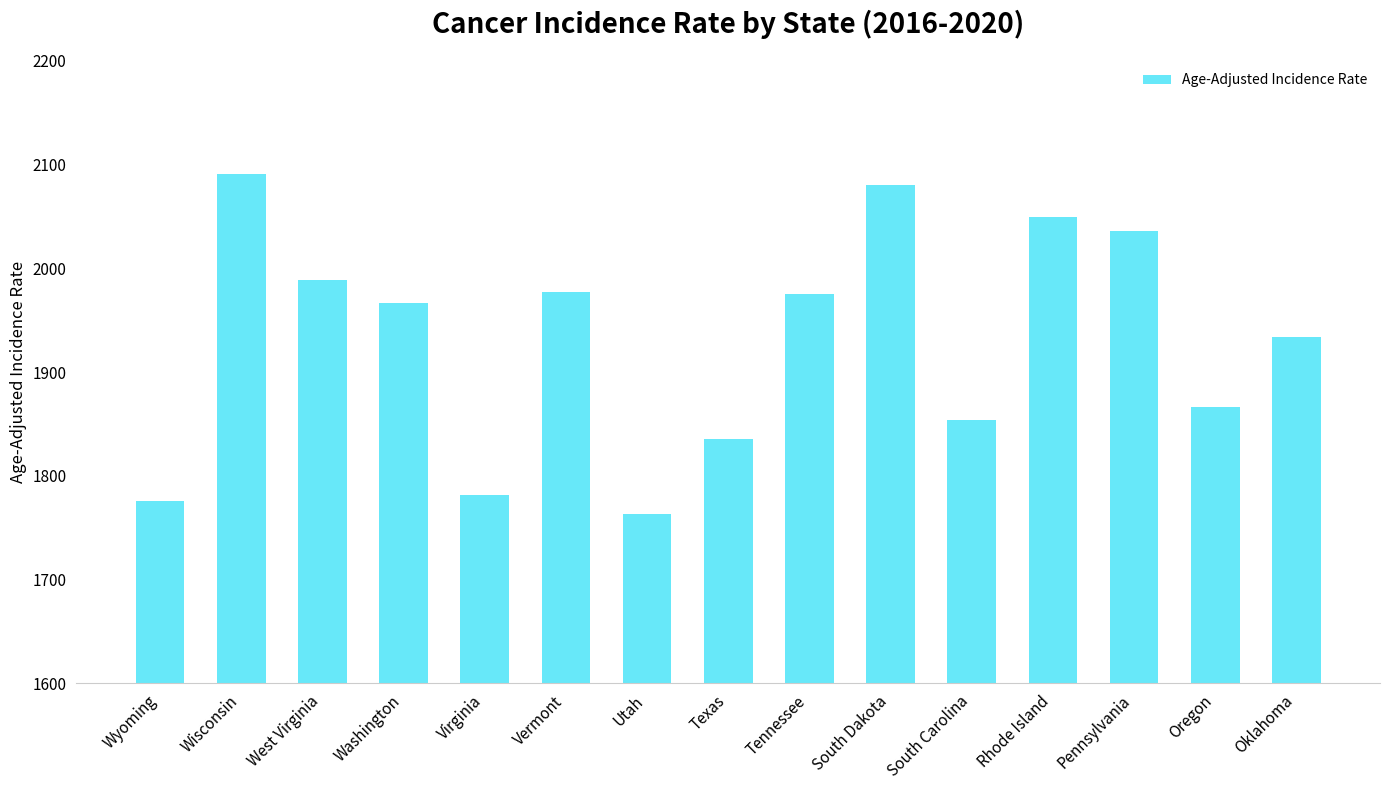

Where is the data nearest to the value 1927?

Oklahoma